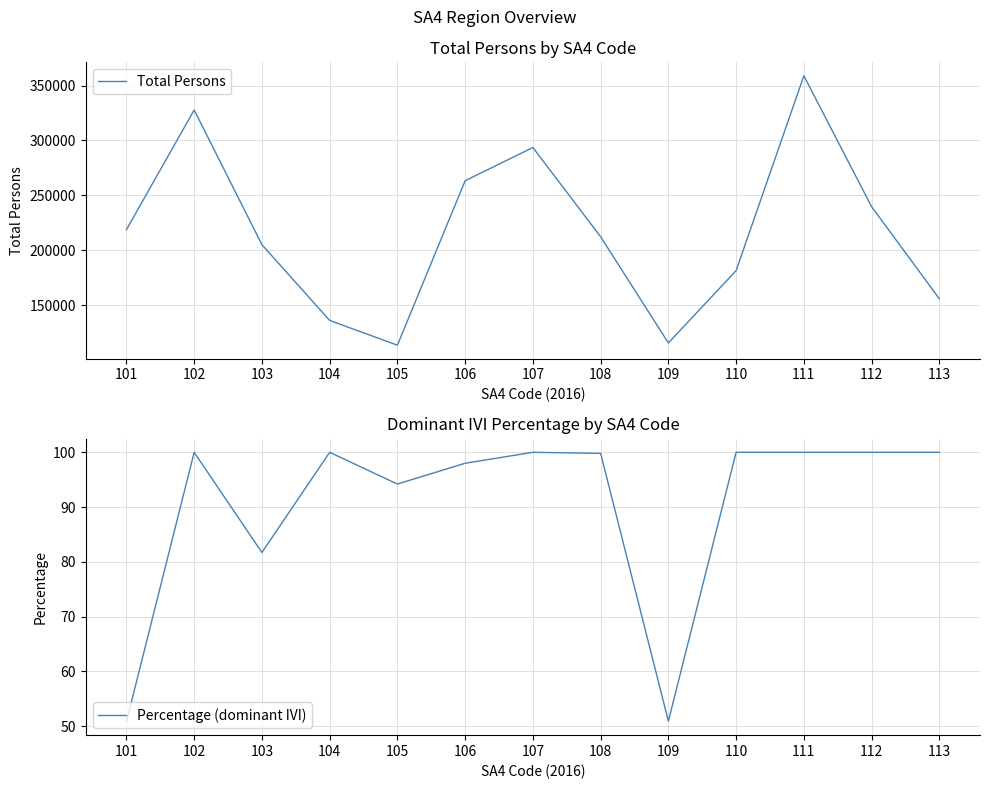

The value of Percentage (dominant IVI) at 113 is 100.0. True or false?

True